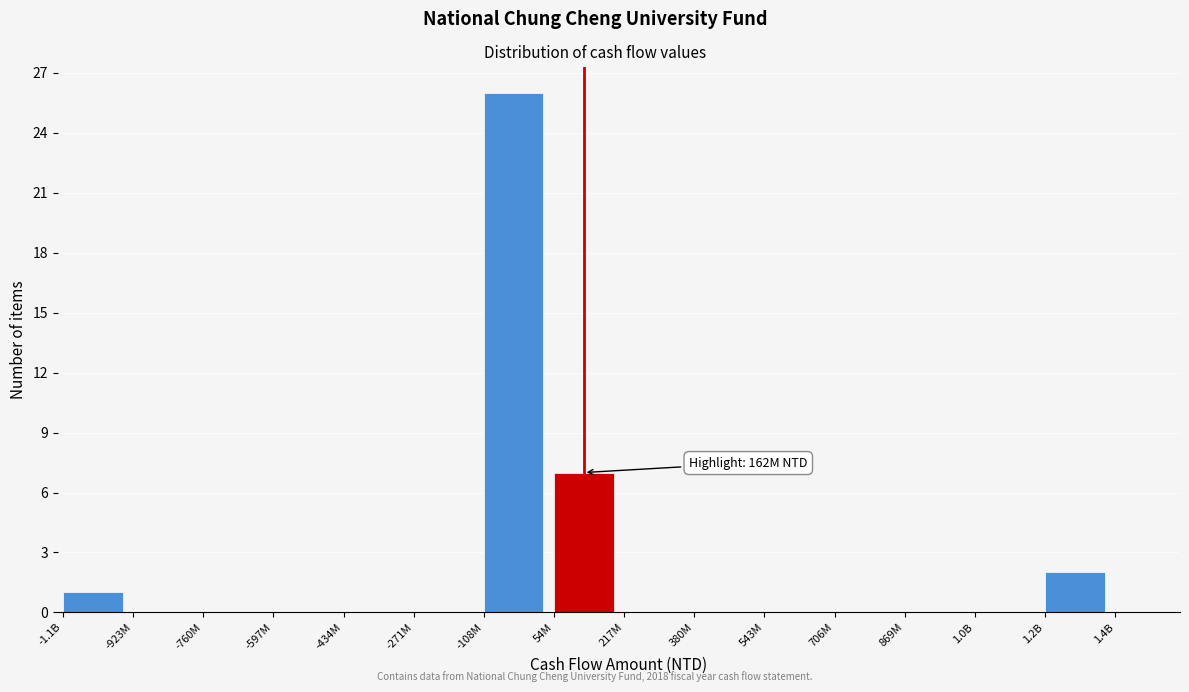

Reading left to right, transcribe all the data shown in this chart.

-1.1B=1	-923M=0	-760M=0	-597M=0	-434M=0	-271M=0	-108M=26	54M=7	217M=0	380M=0	543M=0	706M=0	869M=0	1.0B=0	1.2B=2